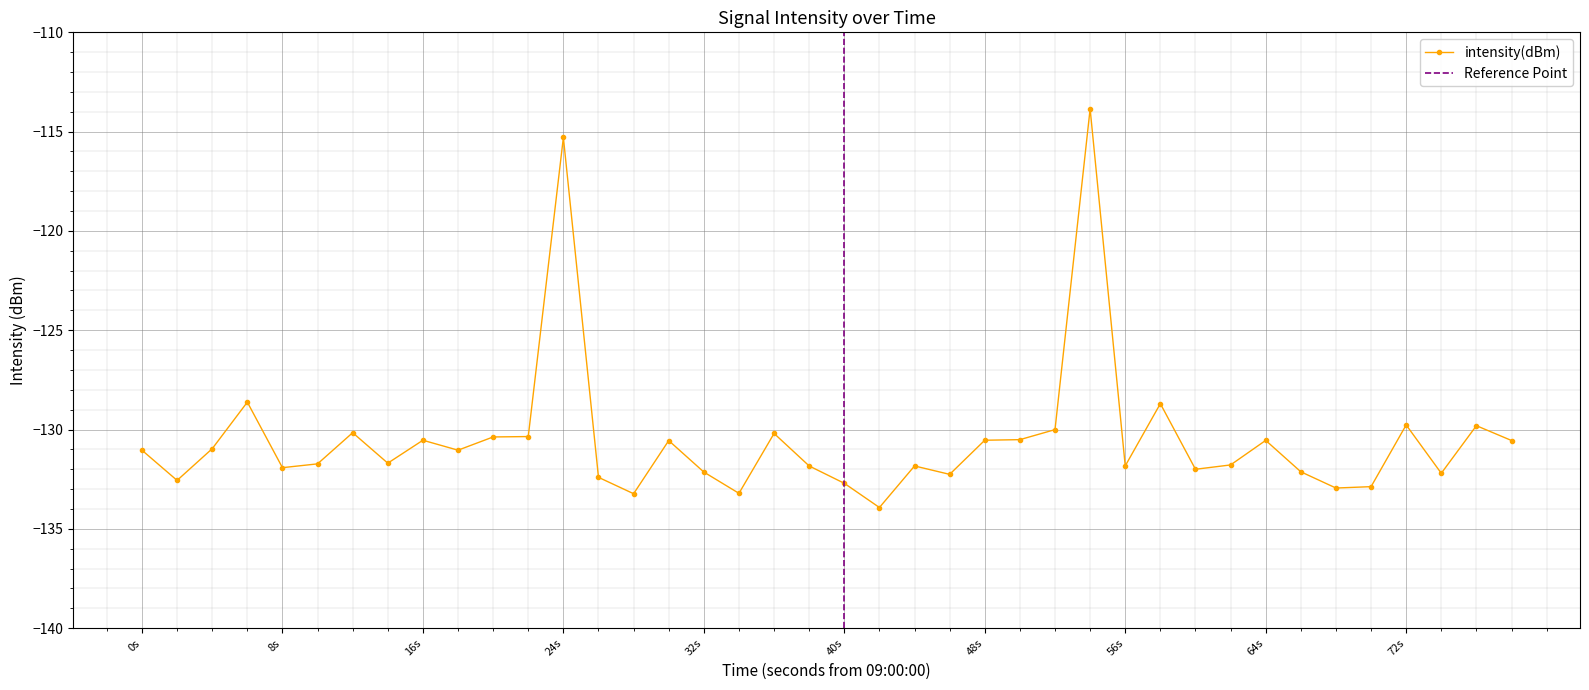

True or false: intensity(dBm) has more than 1 points higher than both neighbors.

True